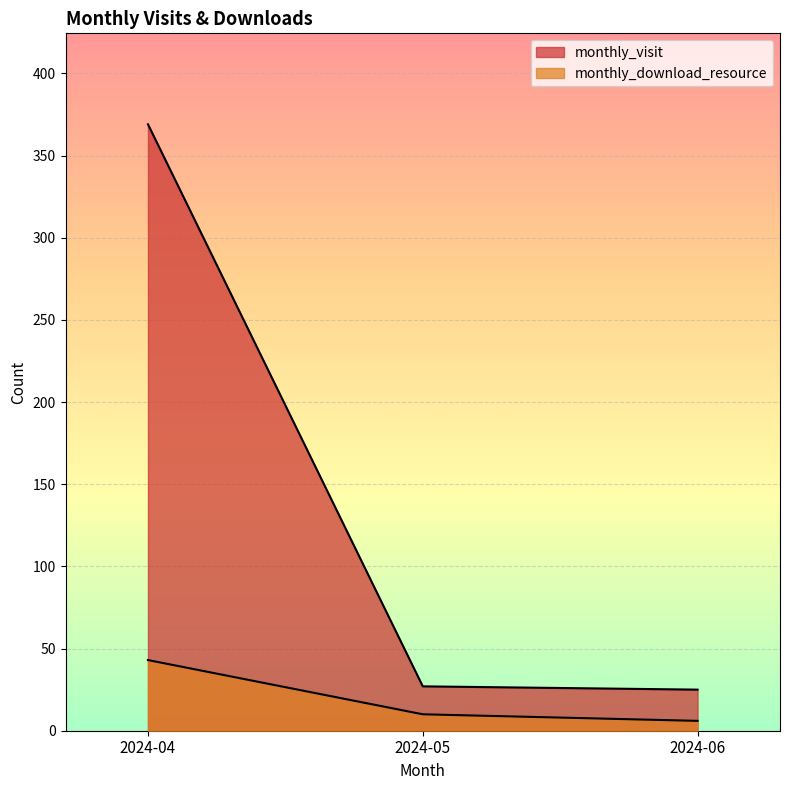

List the labels in order of monthly_visit value, smallest first.

2024-06, 2024-05, 2024-04